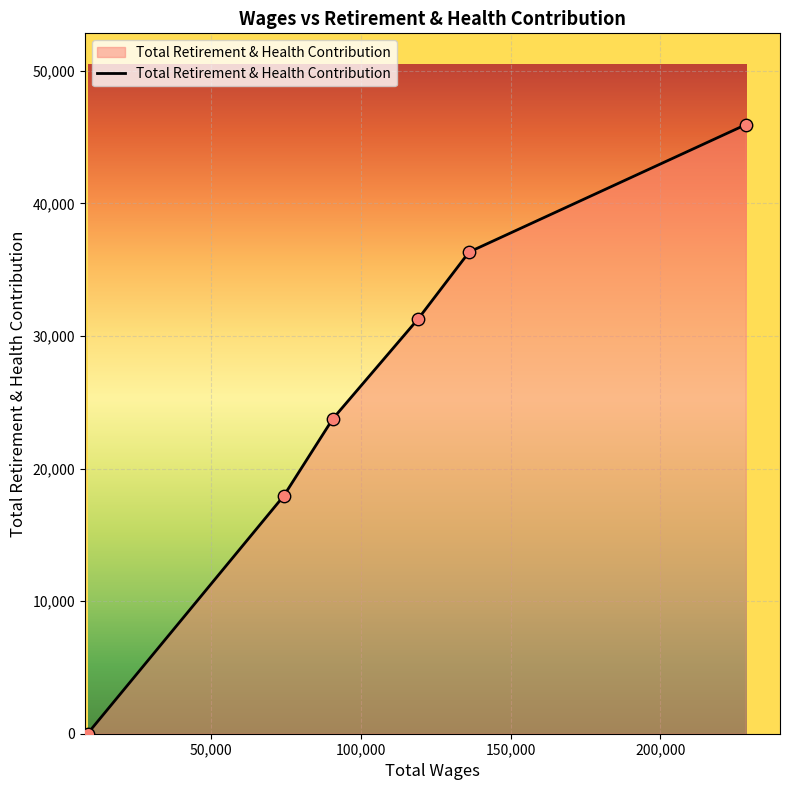

True or false: the data has more than 0 interior local peaks.

False